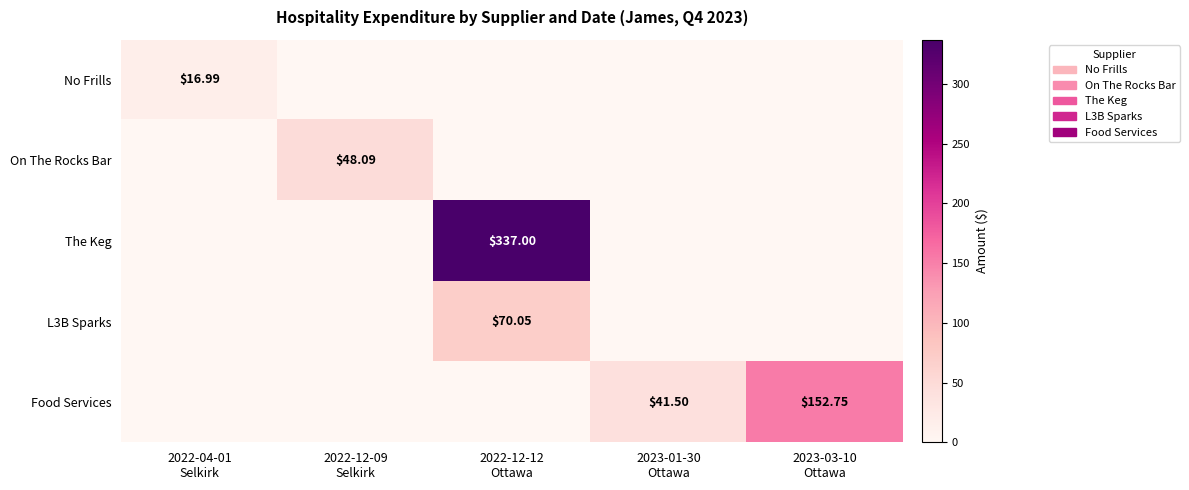

At which category is the sum across all series the highest?

2022-12-12
Ottawa